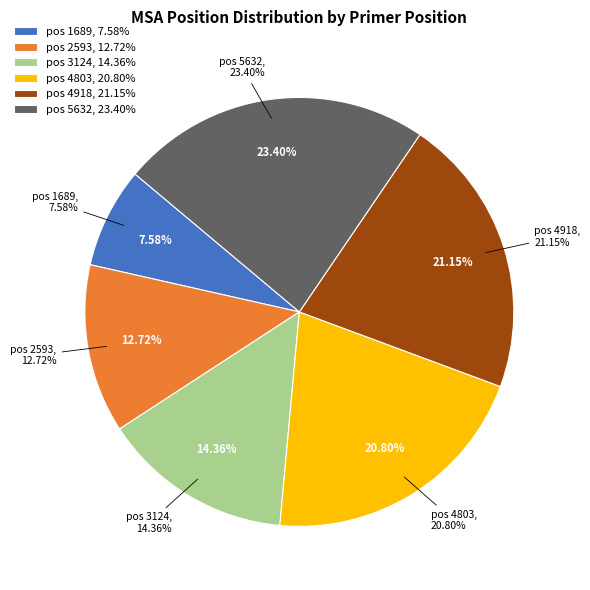

True or false: 3124 accounts for 14% of the total.

True